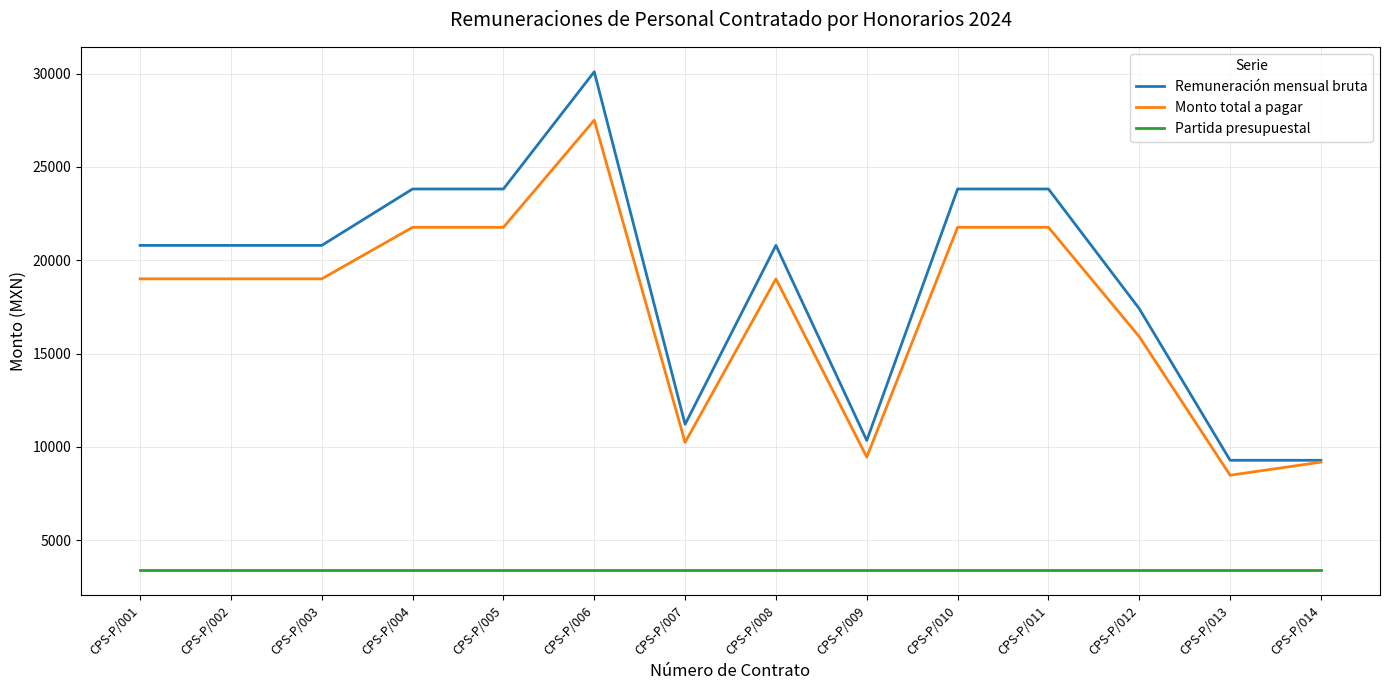

What is the difference between the maximum and minimum values in the Monto total a pagar series?

19020